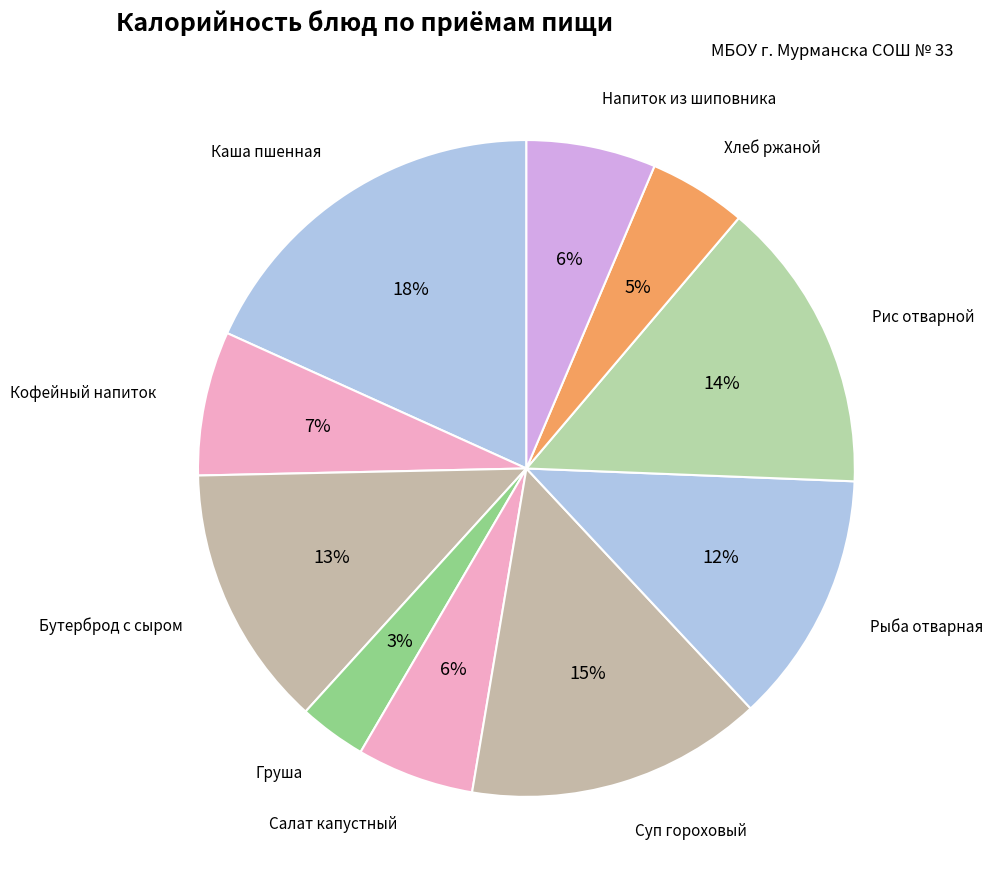

Which category has the smallest portion of the pie?

Груша